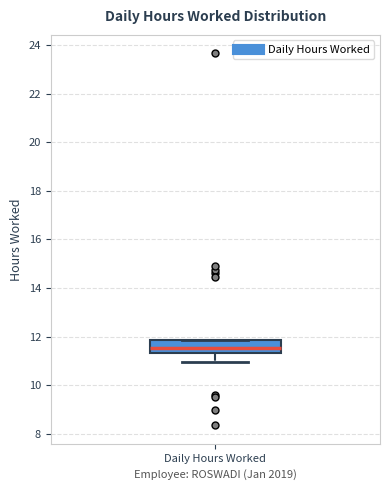

Transcribe this box plot: give where the median line is, the range the box spans, and where the two whiskers end, as read against the y-axis. The values are not printed on the chart, so give them approximately, as read against the axis.

median 11.6, box 11.4 to 11.8, whiskers 11.0 to 11.8